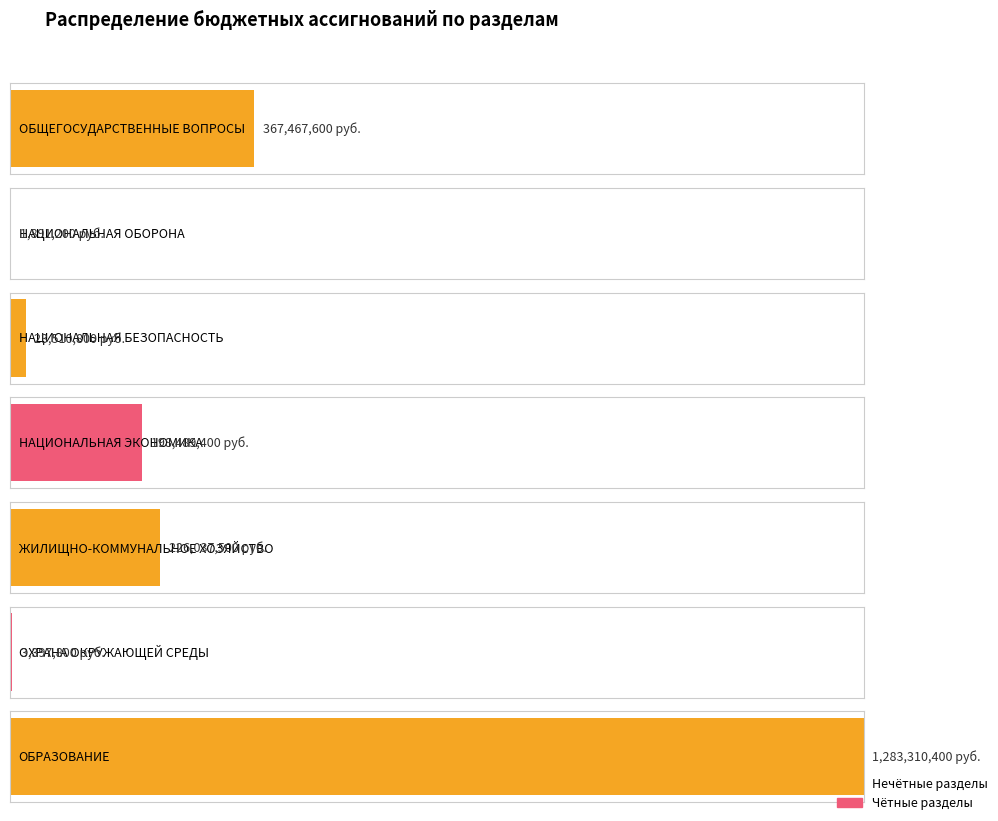

What position from the right is ЖИЛИЩНО-КОММУНАЛЬНОЕ ХОЗЯЙСТВО?

3